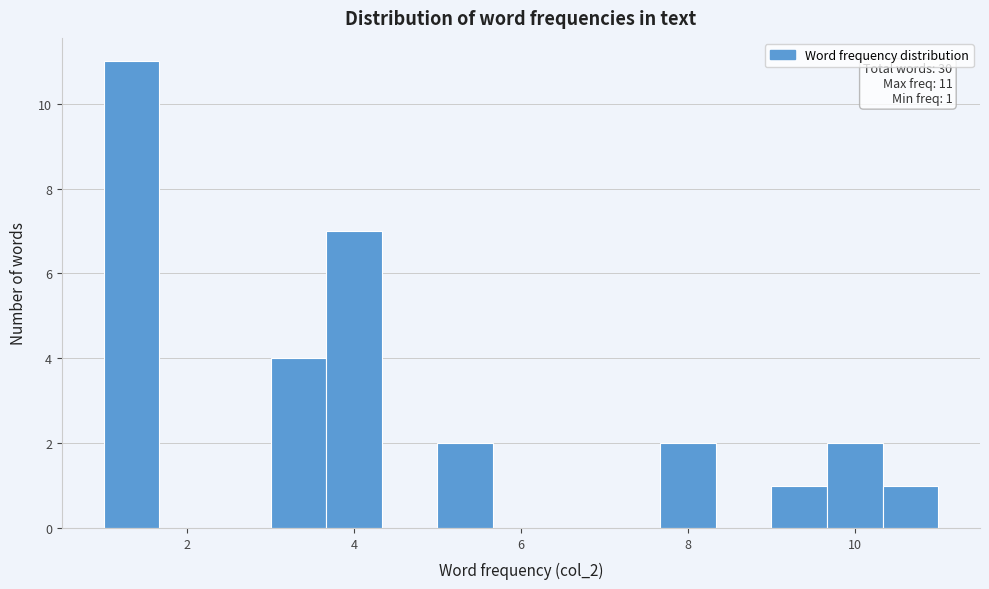

Read against the x-axis, roughly where is the centre of the tallest bar?

1.4